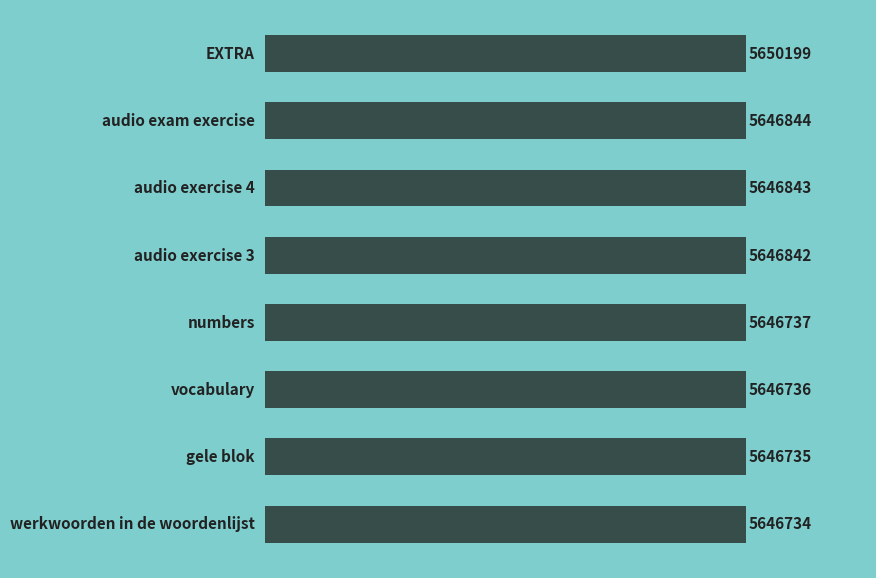

What is the average value?

5647209